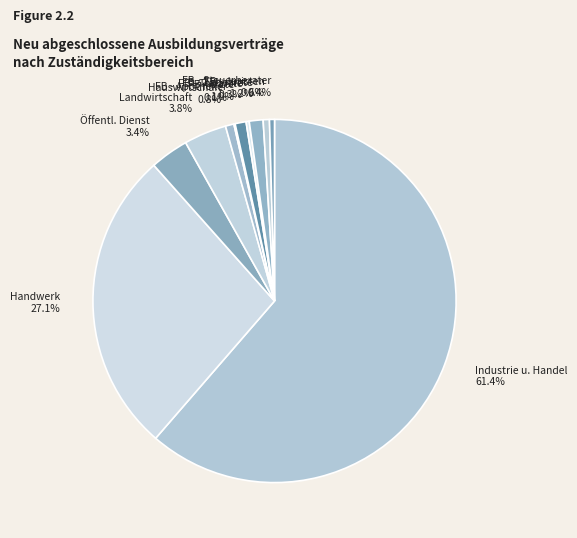

What is the largest slice in the pie chart?

Industrie u. Handel 61.4%